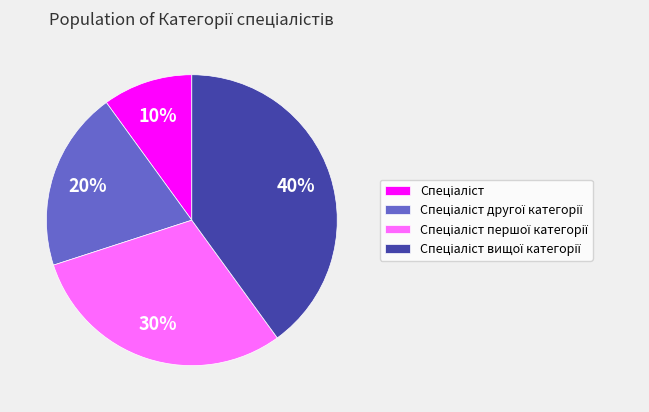

To the nearest percent, what is the average slice percentage?

25%